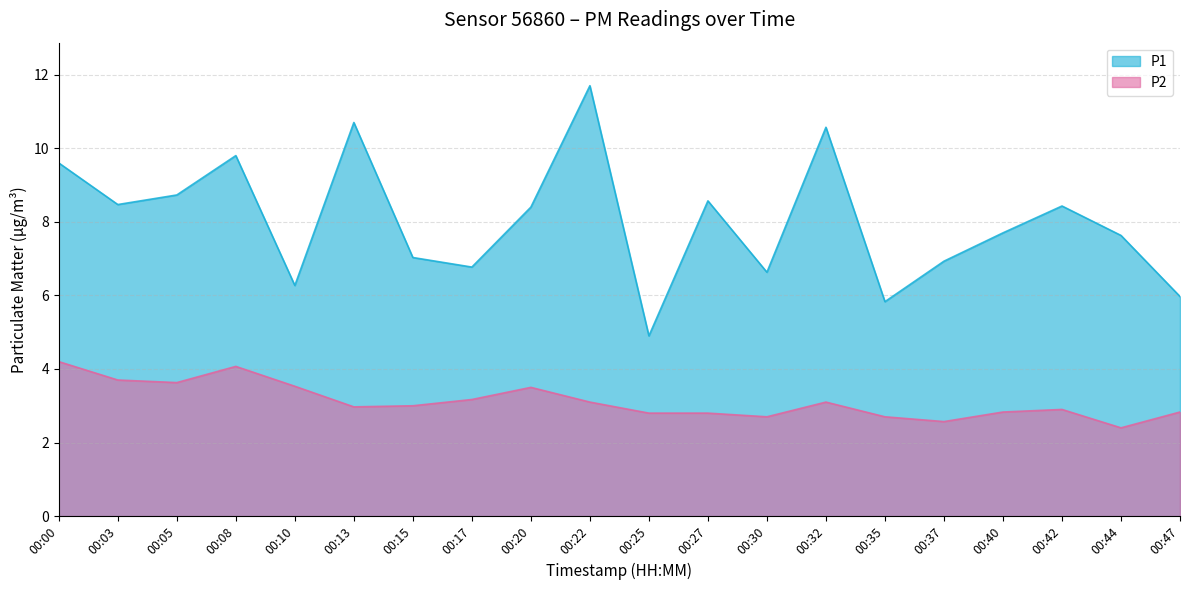

Reading left to right, transcribe all the data shown in this chart.

P1: 9.6	8.5	8.7	9.8	6.3	10.7	7.0	6.8	8.4	11.7	4.9	8.6	6.6	10.6	5.8	6.9	7.7	8.4	7.6	6.0
P2: 4.2	3.7	3.6	4.1	3.5	3.0	3.0	3.2	3.5	3.1	2.8	2.8	2.7	3.1	2.7	2.6	2.8	2.9	2.4	2.8